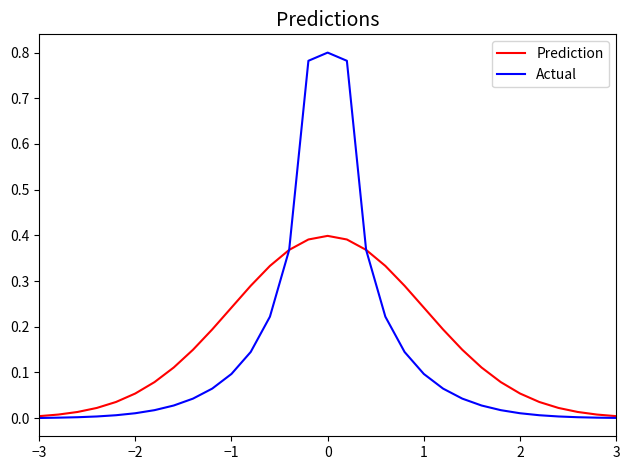

List the series in order of their peak value, lowest first.

Prediction, Actual